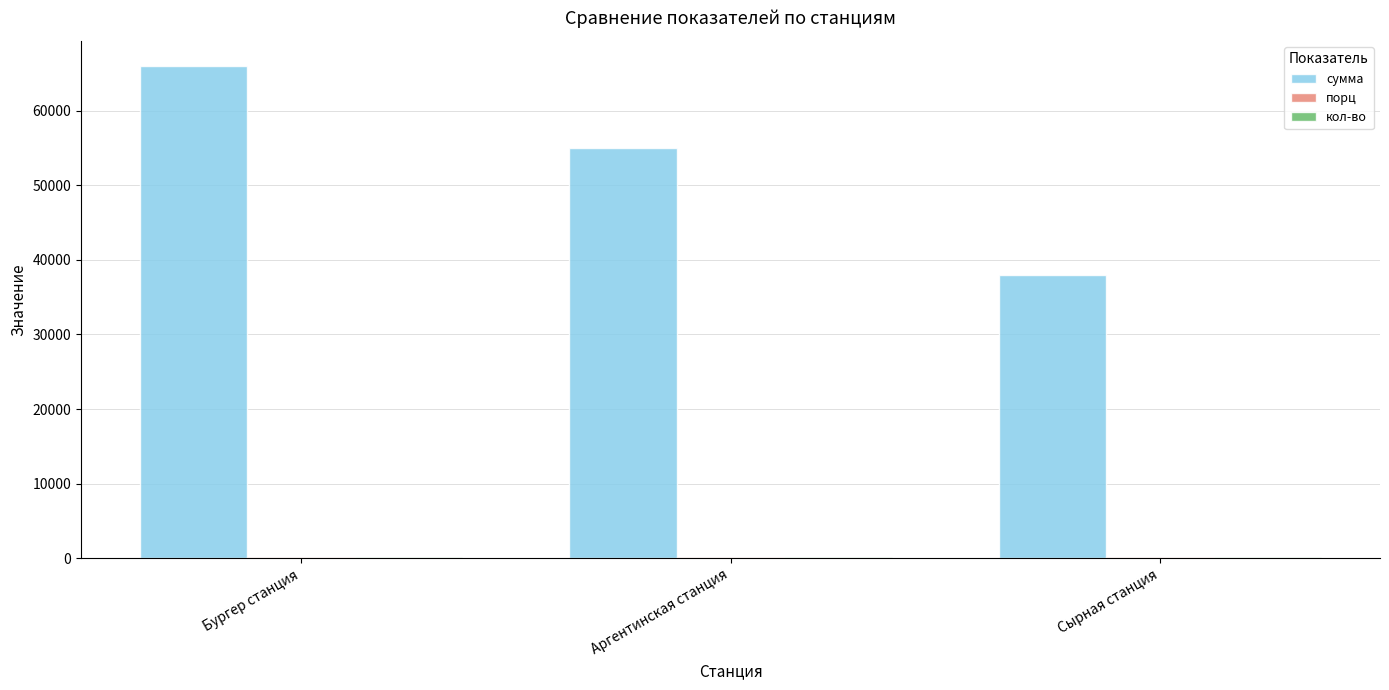

Which category has the highest value across all series?

Бургер станция